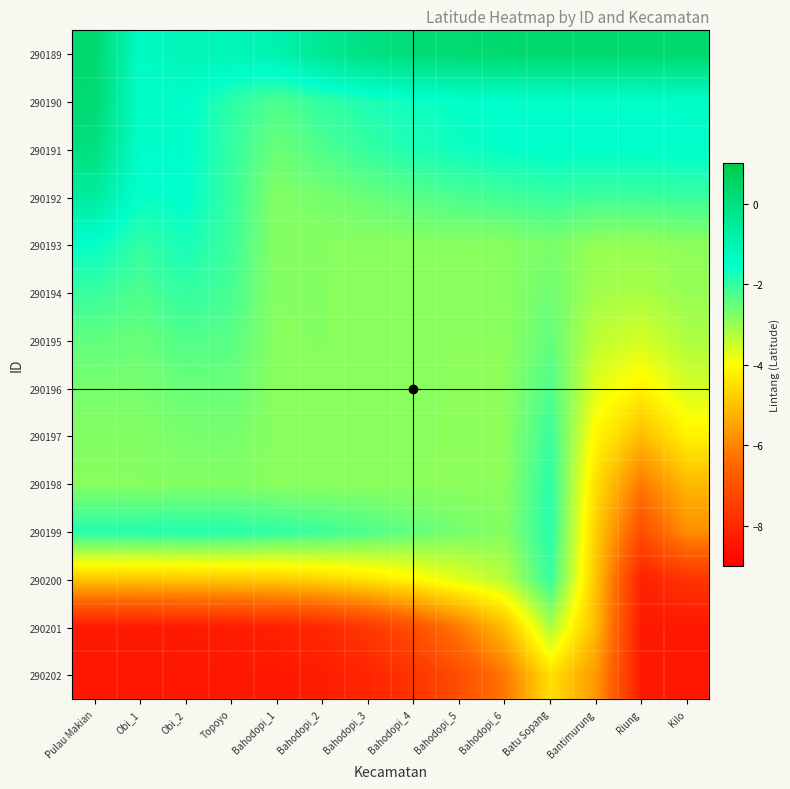

Reading left to right, list all the values displayed in this chart.

290189: Pulau Makian=0.3	Obi_1=-1.4	Obi_2=-1.1	Topoyo=-1.1	Bahodopi_1=-0.9	Bahodopi_2=-0.4	Bahodopi_3=-0.1	Bahodopi_4=0.1	Bahodopi_5=0.2	Bahodopi_6=0.3	Batu Sopang=0.3	Bantimurung=0.3	Riung=0.3	Kilo=0.3
290190: Pulau Makian=0.2	Obi_1=-1.5	Obi_2=-1.5	Topoyo=-1.9	Bahodopi_1=-2.3	Bahodopi_2=-2.0	Bahodopi_3=-1.8	Bahodopi_4=-1.6	Bahodopi_5=-1.5	Bahodopi_6=-1.5	Batu Sopang=-1.5	Bantimurung=-1.5	Riung=-1.5	Kilo=-1.5
290191: Pulau Makian=-0.0	Obi_1=-1.5	Obi_2=-1.5	Topoyo=-2.0	Bahodopi_1=-2.5	Bahodopi_2=-2.3	Bahodopi_3=-2.0	Bahodopi_4=-1.8	Bahodopi_5=-1.6	Bahodopi_6=-1.5	Batu Sopang=-1.5	Bantimurung=-1.5	Riung=-1.5	Kilo=-1.5
290192: Pulau Makian=-0.6	Obi_1=-1.6	Obi_2=-1.5	Topoyo=-2.1	Bahodopi_1=-2.8	Bahodopi_2=-2.7	Bahodopi_3=-2.5	Bahodopi_4=-2.4	Bahodopi_5=-2.2	Bahodopi_6=-2.2	Batu Sopang=-2.0	Bantimurung=-2.1	Riung=-2.1	Kilo=-2.1
290193: Pulau Makian=-1.6	Obi_1=-2.0	Obi_2=-1.7	Topoyo=-2.1	Bahodopi_1=-2.8	Bahodopi_2=-2.8	Bahodopi_3=-2.9	Bahodopi_4=-2.8	Bahodopi_5=-2.8	Bahodopi_6=-2.8	Batu Sopang=-2.7	Bantimurung=-3.0	Riung=-3.0	Kilo=-2.9
290194: Pulau Makian=-2.1	Obi_1=-2.3	Obi_2=-2.0	Topoyo=-2.2	Bahodopi_1=-2.8	Bahodopi_2=-2.8	Bahodopi_3=-2.9	Bahodopi_4=-2.9	Bahodopi_5=-2.9	Bahodopi_6=-2.8	Batu Sopang=-2.6	Bantimurung=-3.1	Riung=-3.2	Kilo=-3.0
290195: Pulau Makian=-2.4	Obi_1=-2.5	Obi_2=-2.3	Topoyo=-2.4	Bahodopi_1=-2.8	Bahodopi_2=-2.8	Bahodopi_3=-2.9	Bahodopi_4=-2.9	Bahodopi_5=-2.9	Bahodopi_6=-2.9	Batu Sopang=-2.5	Bantimurung=-3.4	Riung=-3.6	Kilo=-3.2
290196: Pulau Makian=-2.7	Obi_1=-2.7	Obi_2=-2.5	Topoyo=-2.5	Bahodopi_1=-2.8	Bahodopi_2=-2.8	Bahodopi_3=-2.9	Bahodopi_4=-2.9	Bahodopi_5=-2.9	Bahodopi_6=-2.9	Batu Sopang=-2.3	Bantimurung=-3.7	Riung=-4.2	Kilo=-3.6
290197: Pulau Makian=-2.8	Obi_1=-2.8	Obi_2=-2.7	Topoyo=-2.7	Bahodopi_1=-2.9	Bahodopi_2=-2.8	Bahodopi_3=-2.9	Bahodopi_4=-2.9	Bahodopi_5=-2.9	Bahodopi_6=-2.9	Batu Sopang=-2.1	Bantimurung=-4.1	Riung=-5.1	Kilo=-4.2
290198: Pulau Makian=-2.8	Obi_1=-2.8	Obi_2=-2.8	Topoyo=-2.8	Bahodopi_1=-2.9	Bahodopi_2=-2.9	Bahodopi_3=-2.9	Bahodopi_4=-2.9	Bahodopi_5=-2.9	Bahodopi_6=-2.9	Batu Sopang=-1.9	Bantimurung=-4.5	Riung=-6.2	Kilo=-5.1
290199: Pulau Makian=-1.9	Obi_1=-1.9	Obi_2=-1.9	Topoyo=-1.9	Bahodopi_1=-2.0	Bahodopi_2=-2.1	Bahodopi_3=-2.3	Bahodopi_4=-2.5	Bahodopi_5=-2.7	Bahodopi_6=-2.8	Batu Sopang=-1.9	Bantimurung=-4.8	Riung=-7.0	Kilo=-5.8
290200: Pulau Makian=-4.9	Obi_1=-4.9	Obi_2=-4.9	Topoyo=-4.9	Bahodopi_1=-4.8	Bahodopi_2=-4.7	Bahodopi_3=-4.4	Bahodopi_4=-4.1	Bahodopi_5=-3.7	Bahodopi_6=-3.3	Batu Sopang=-2.0	Bantimurung=-4.9	Riung=-8.2	Kilo=-7.7
290201: Pulau Makian=-8.3	Obi_1=-8.3	Obi_2=-8.3	Topoyo=-8.3	Bahodopi_1=-8.2	Bahodopi_2=-8.0	Bahodopi_3=-7.6	Bahodopi_4=-7.0	Bahodopi_5=-6.1	Bahodopi_6=-5.1	Batu Sopang=-3.2	Bantimurung=-5.1	Riung=-8.4	Kilo=-8.4
290202: Pulau Makian=-8.4	Obi_1=-8.4	Obi_2=-8.4	Topoyo=-8.4	Bahodopi_1=-8.4	Bahodopi_2=-8.3	Bahodopi_3=-8.1	Bahodopi_4=-7.7	Bahodopi_5=-7.1	Bahodopi_6=-6.2	Batu Sopang=-4.5	Bantimurung=-5.7	Riung=-8.4	Kilo=-8.4